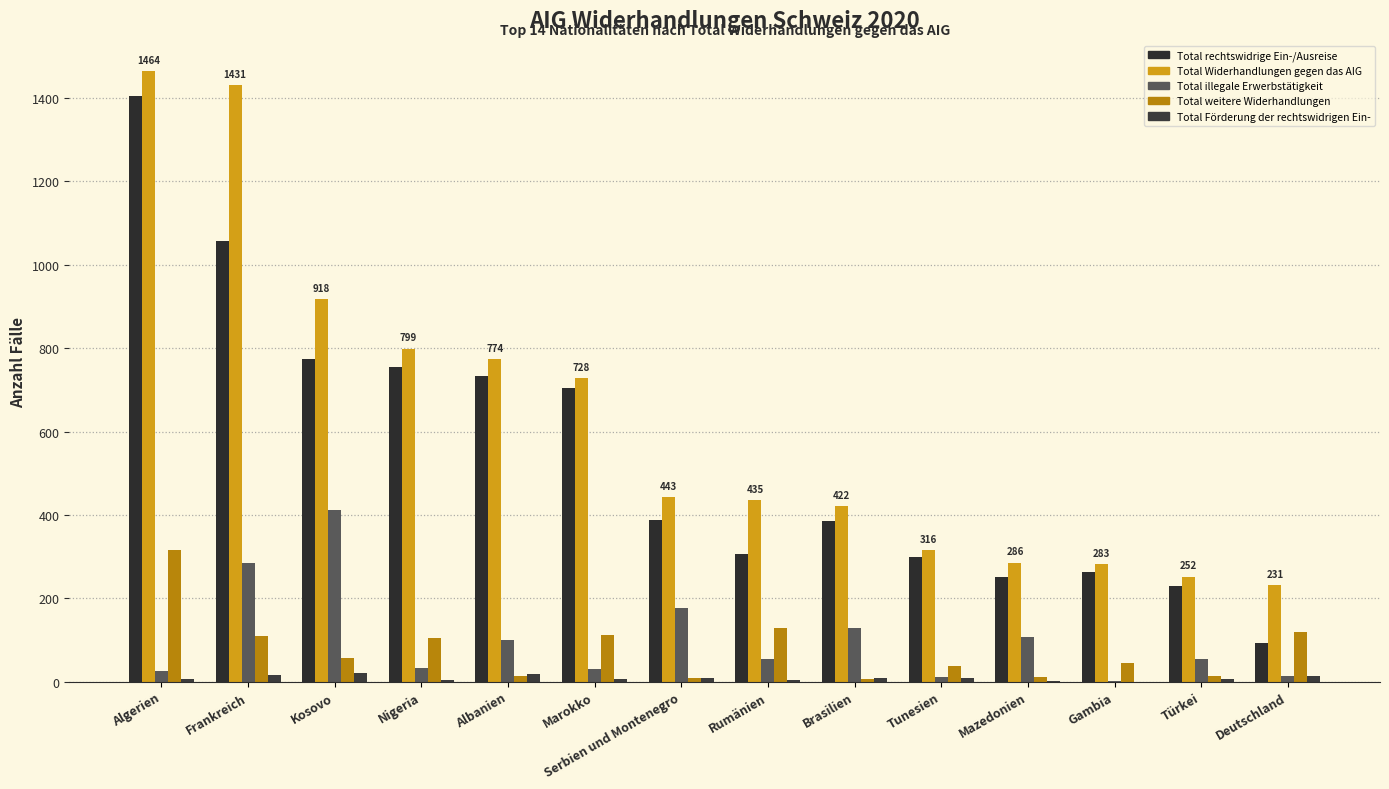

What is the total value across all series at Serbien und Montenegro?

1026